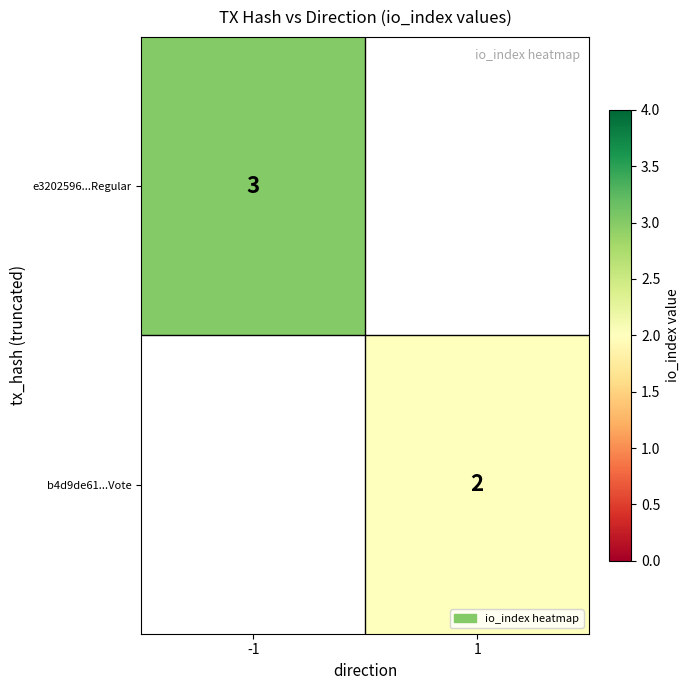

The value of e3202596...Regular at -1 is 2. True or false?

False